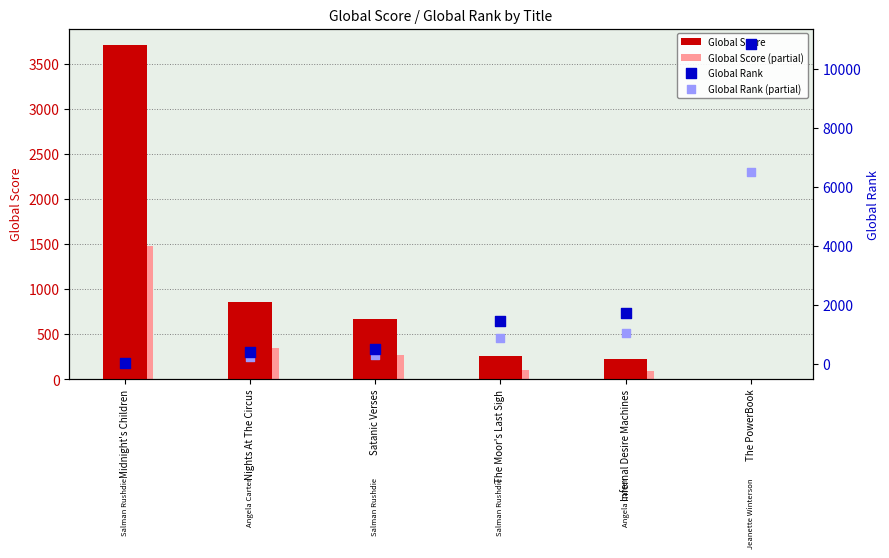

Which series reaches the minimum Y coordinate?

Global Score (partial)